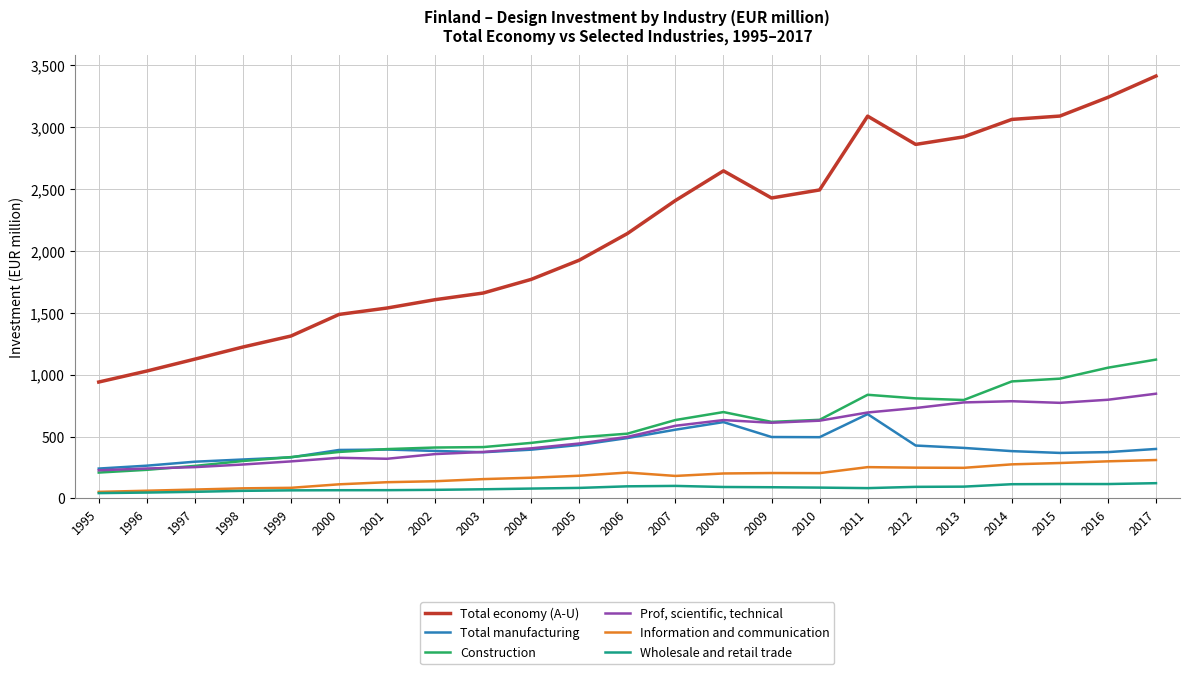

What are all the series names shown in the legend?

Total economy (A-U), Total manufacturing, Construction, Prof, scientific, technical, Information and communication, Wholesale and retail trade